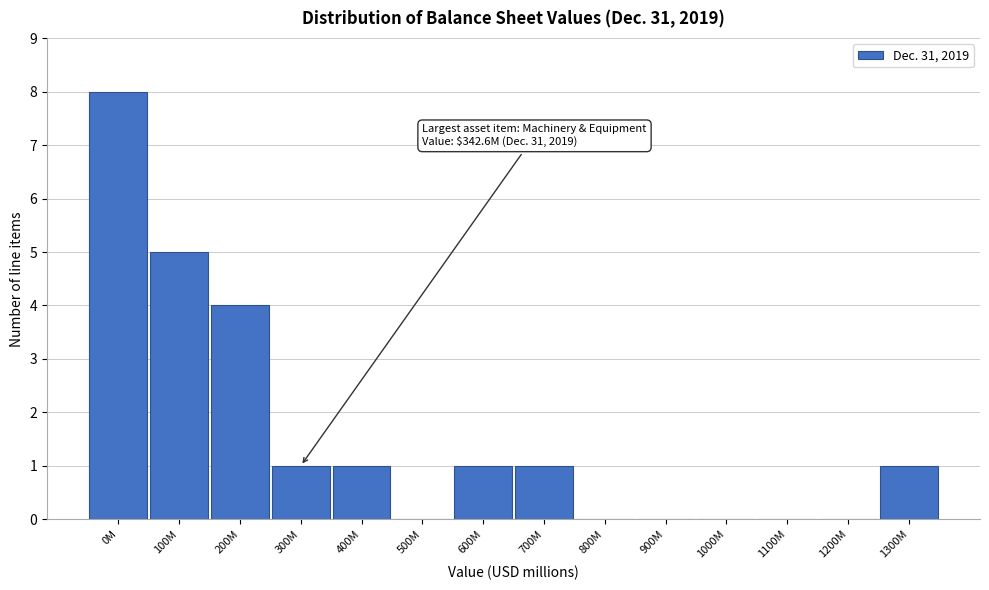

Reading left to right, extract all data points from this chart.

0M=8	100M=5	200M=4	300M=1	400M=1	500M=0	600M=1	700M=1	800M=0	900M=0	1000M=0	1100M=0	1200M=0	1300M=1